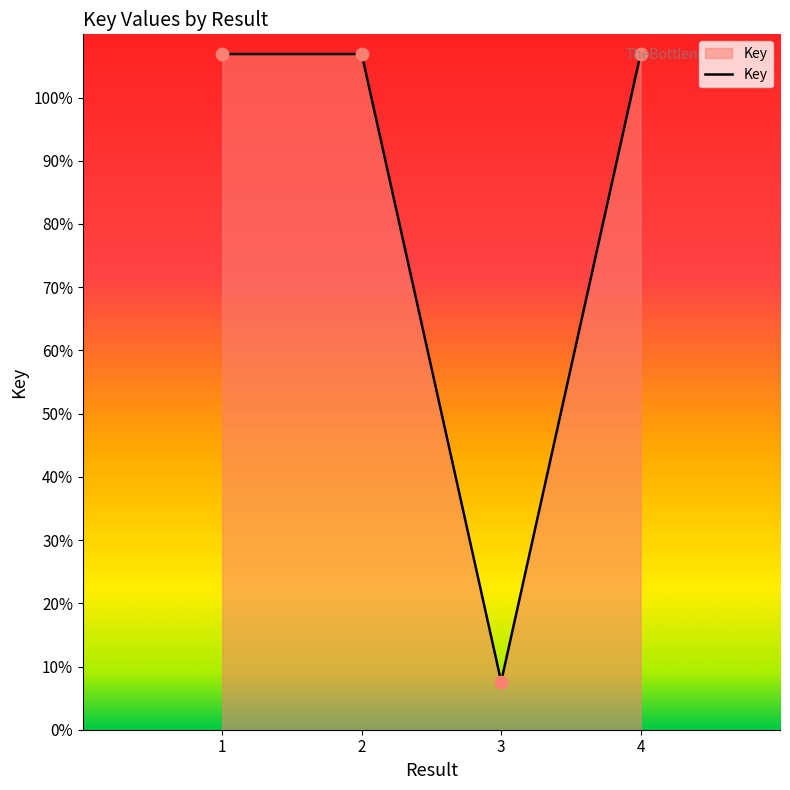

Approximately how many times larger is the value at 2 compared to 1?

1.0